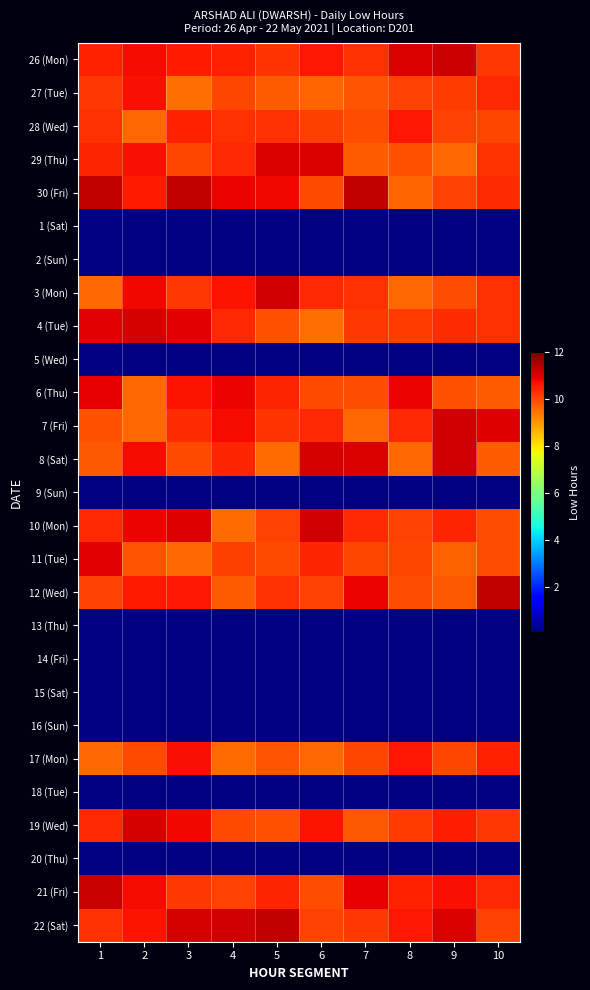

What is the difference between the highest and lowest values at 3?

11.3